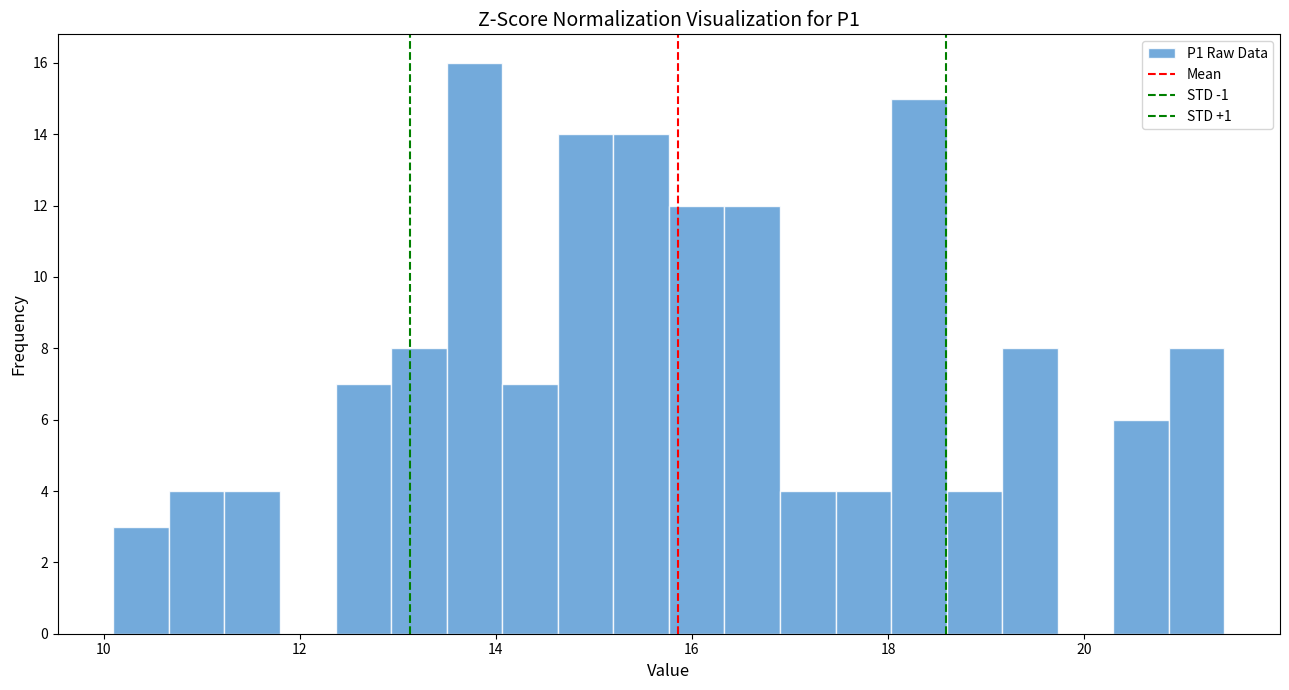

Read against the x-axis, roughly where is the centre of the tallest bar?

13.8